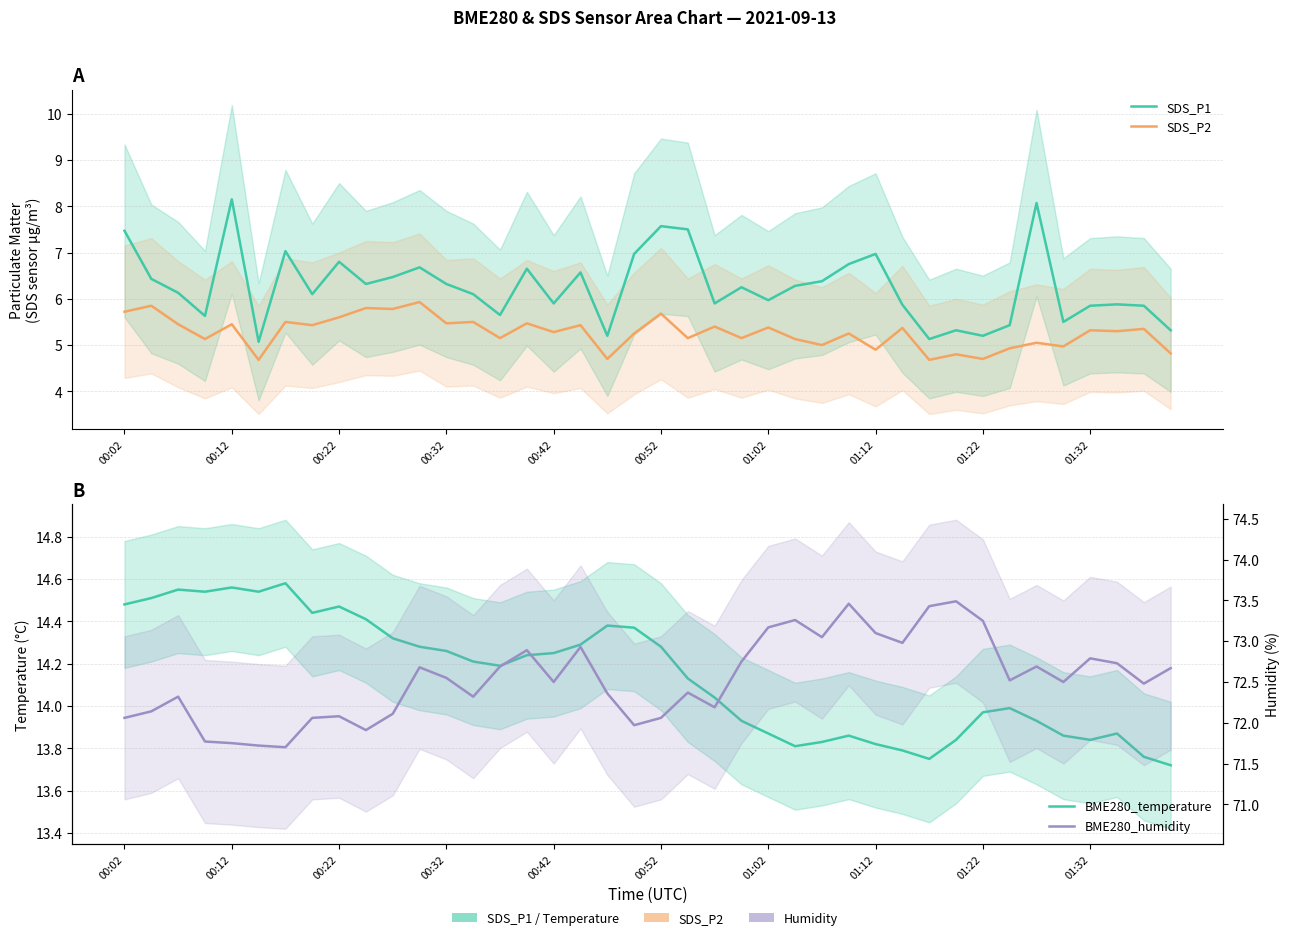

The value of SDS_P1 at 00:02 is 2.7. True or false?

False